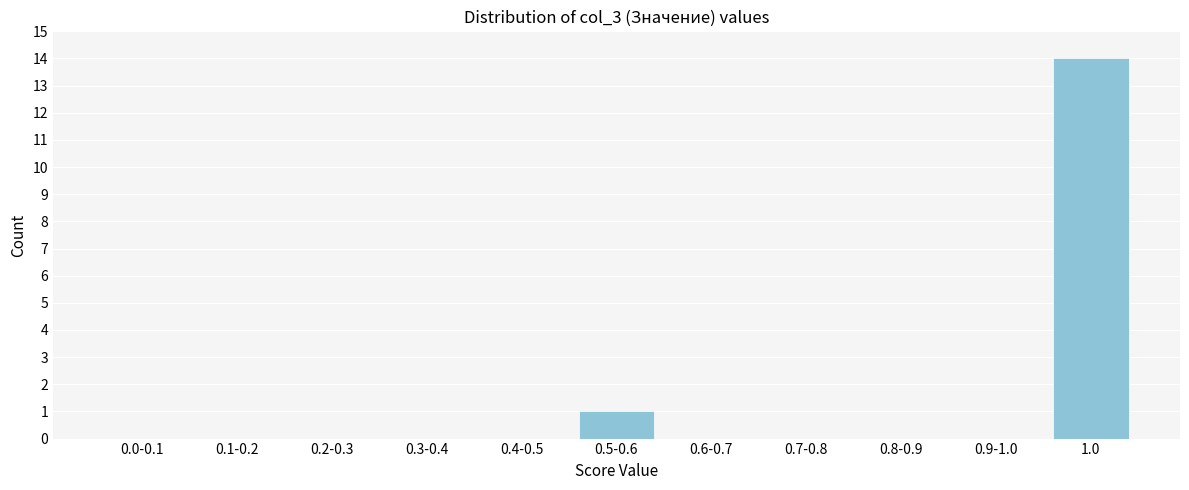

Reading left to right, transcribe all the data shown in this chart.

0.0-0.1=0	0.1-0.2=0	0.2-0.3=0	0.3-0.4=0	0.4-0.5=0	0.5-0.6=1	0.6-0.7=0	0.7-0.8=0	0.8-0.9=0	0.9-1.0=0	1.0=14